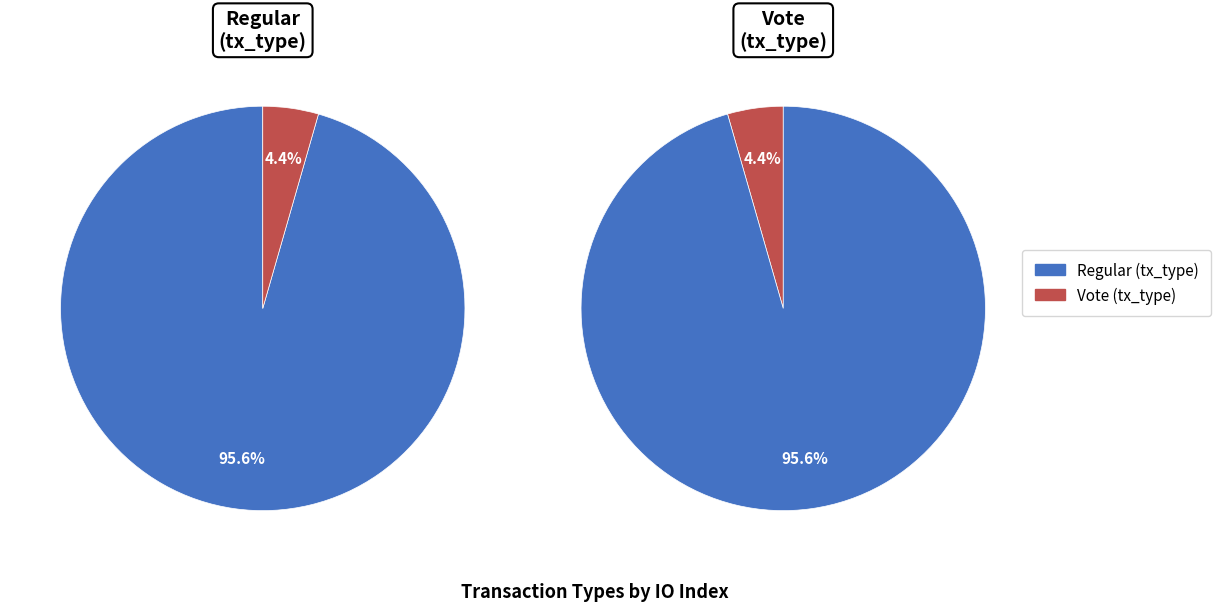

How many slices are in this pie chart?

2